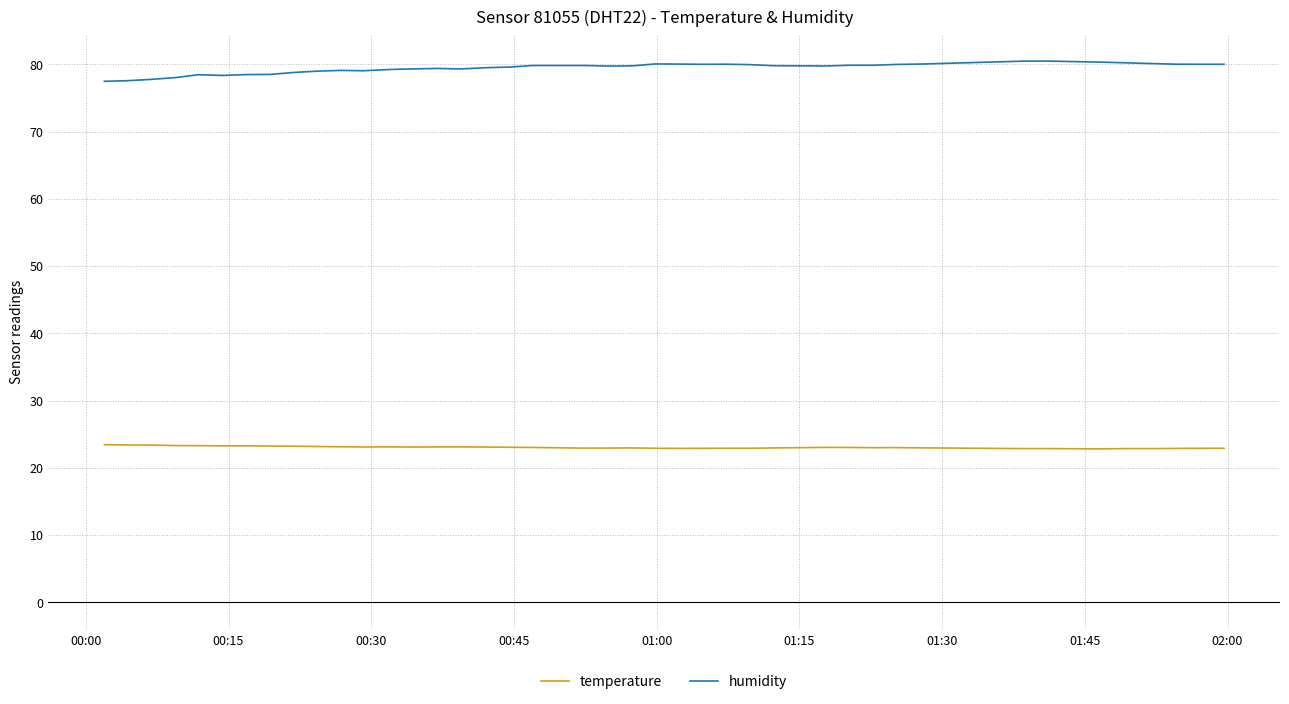

True or false: temperature and humidity intersect in this chart.

False